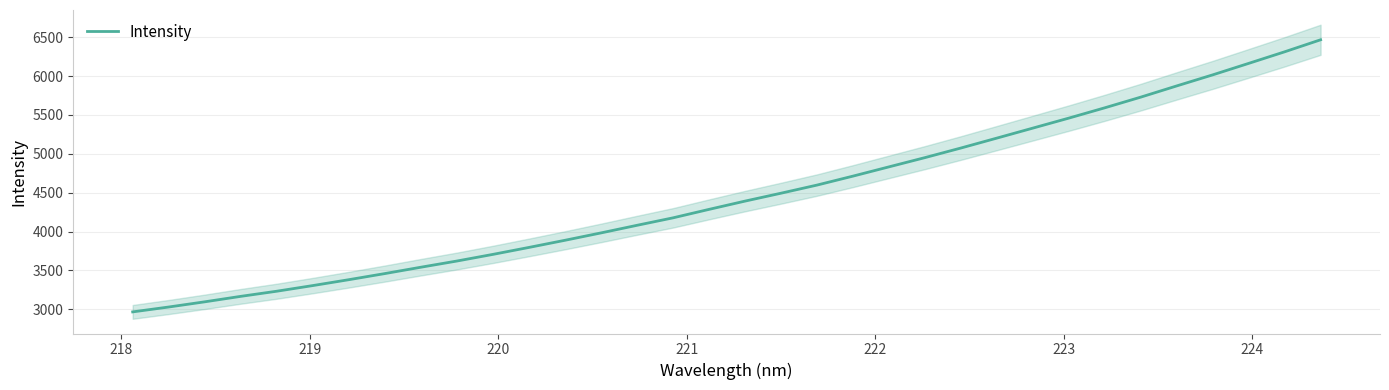

What is the minimum value for Intensity?

2965.2